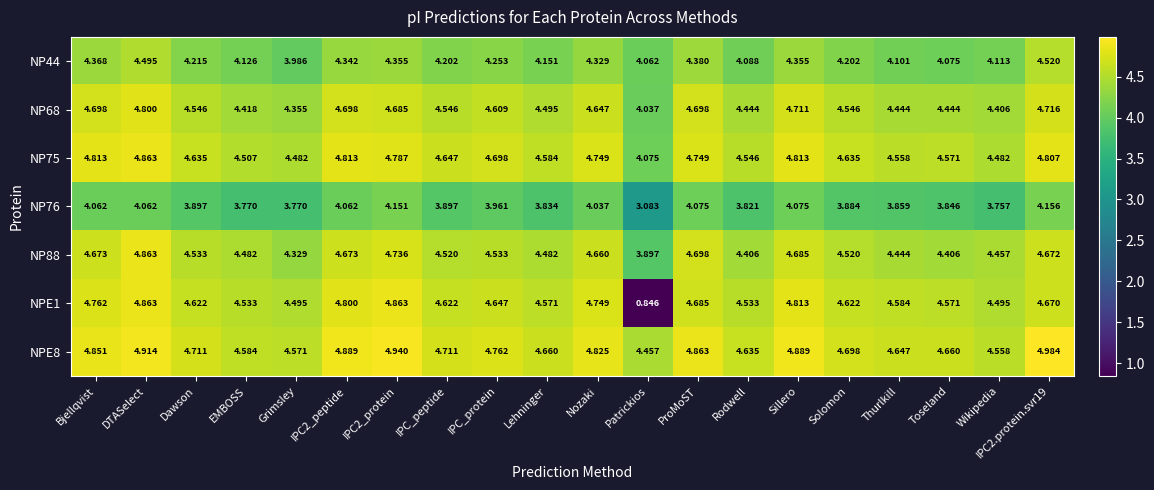

How many data points does each series have?

20